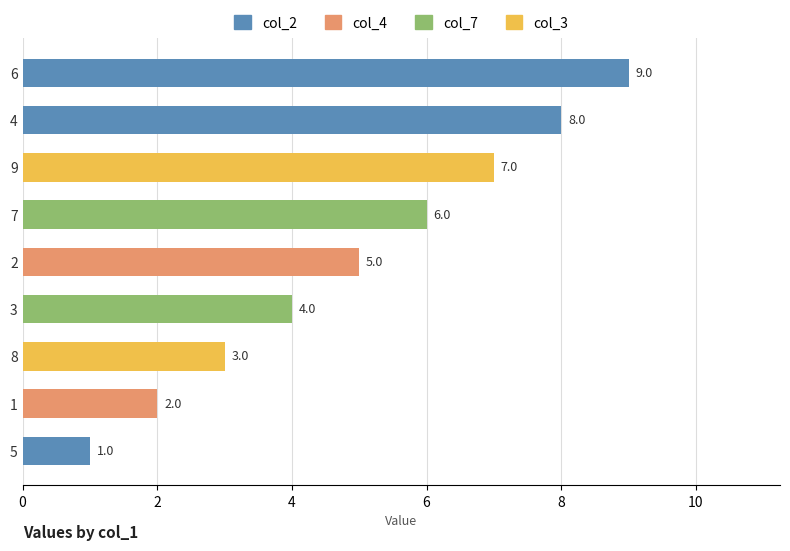

At which category does the chart reach its minimum across all series?

5